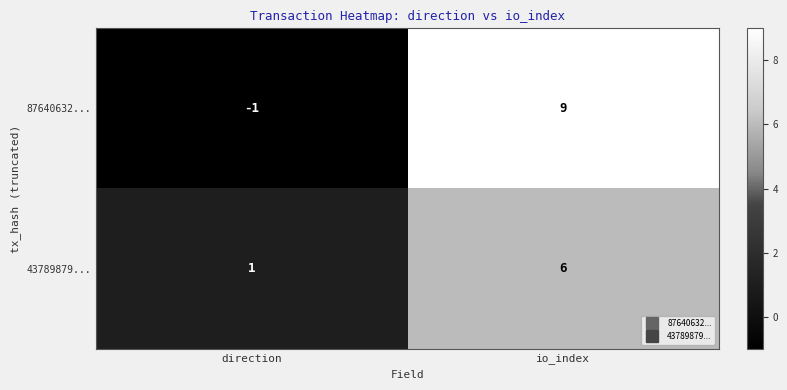

Count the number of categories in the chart.

2